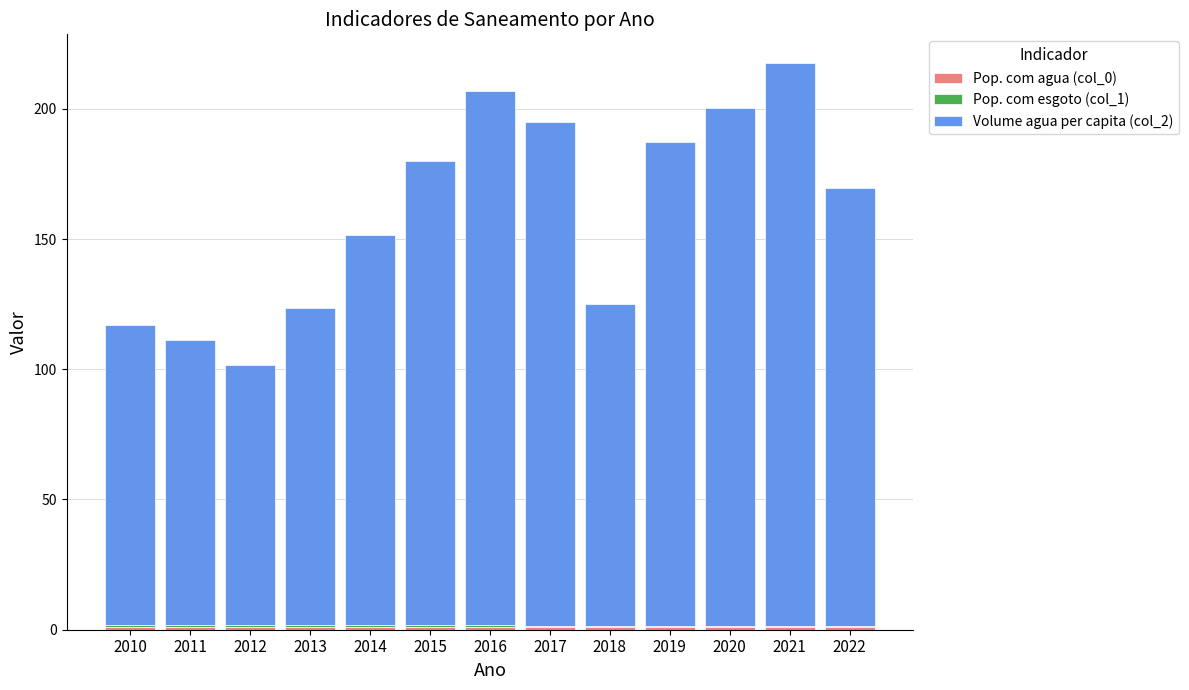

Are the bars horizontal?

No